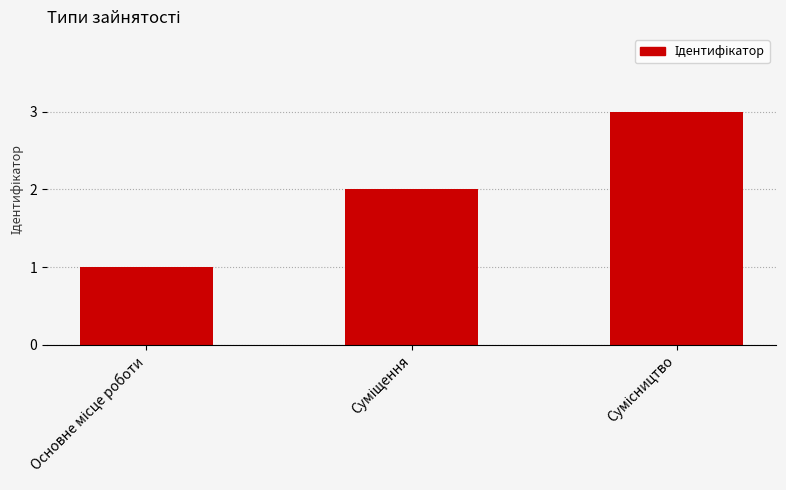

What is the sum of all values?

6